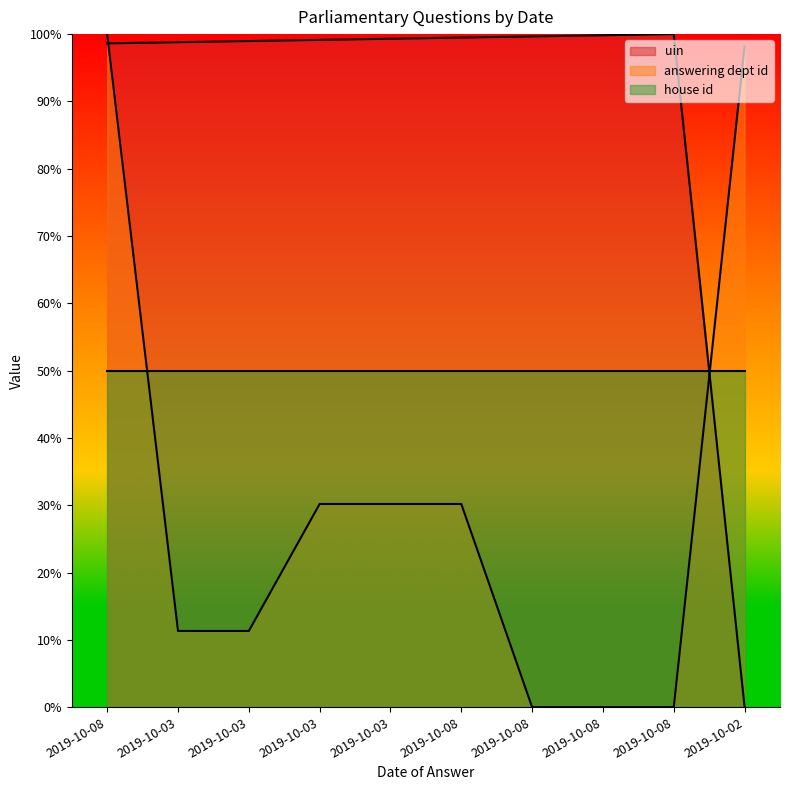

Which label corresponds to the smallest value in the chart?

2019-10-02